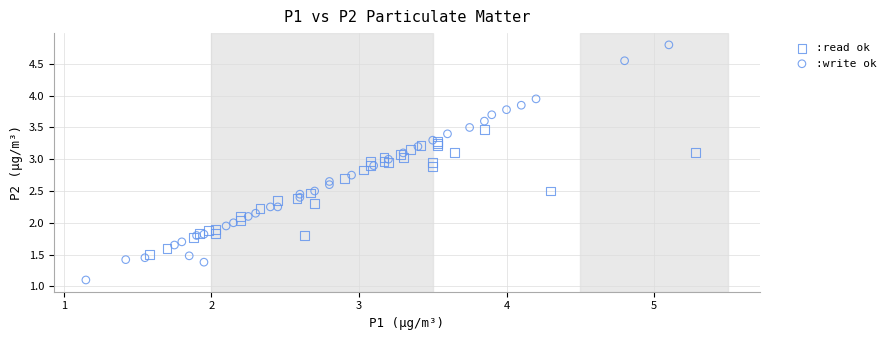

Which series contains the highest Y value?

:write ok